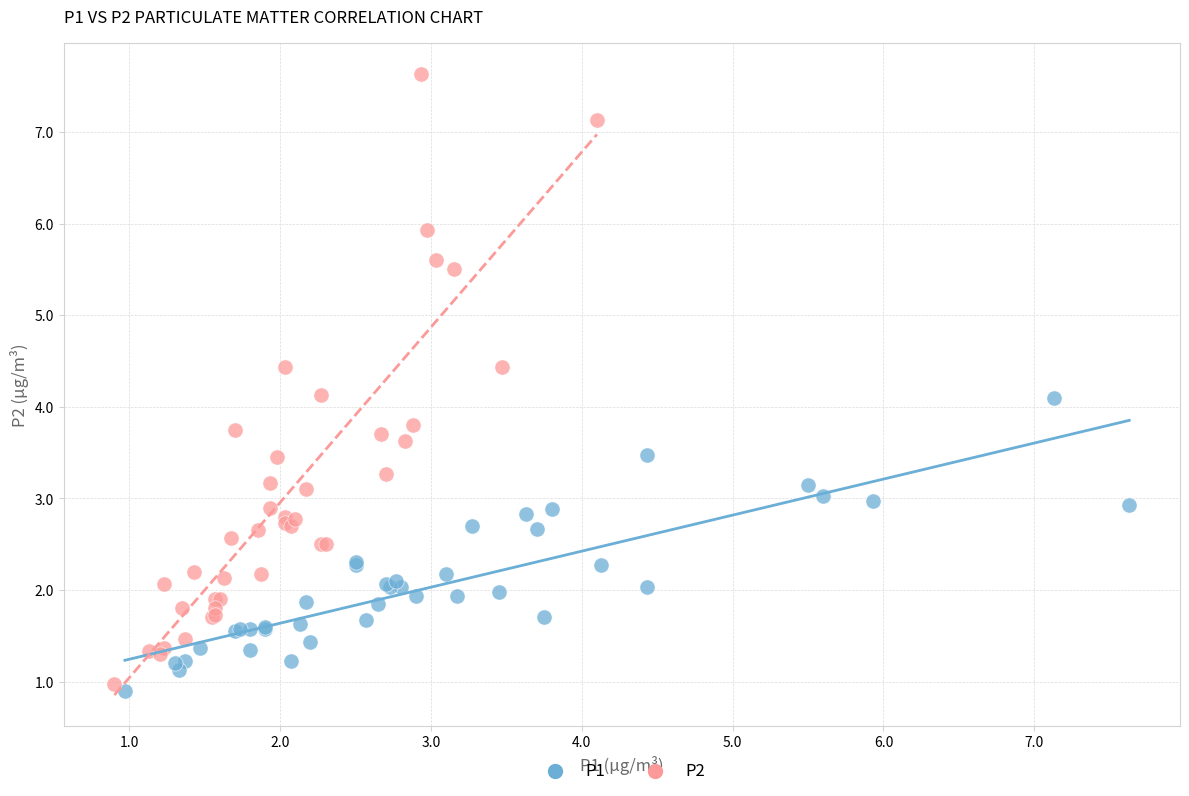

Which series contains the lowest Y value?

P1